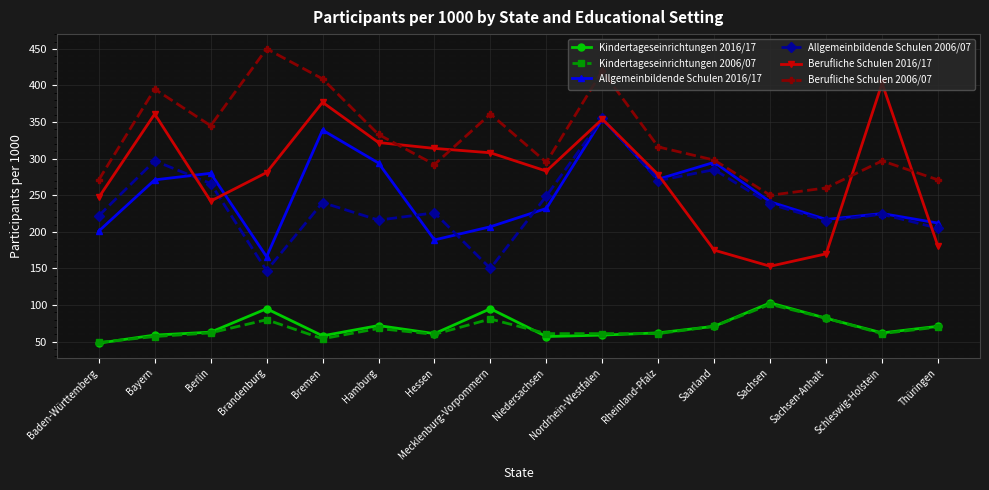

What is the sum of all Berufliche Schulen 2016/17 values?

4448